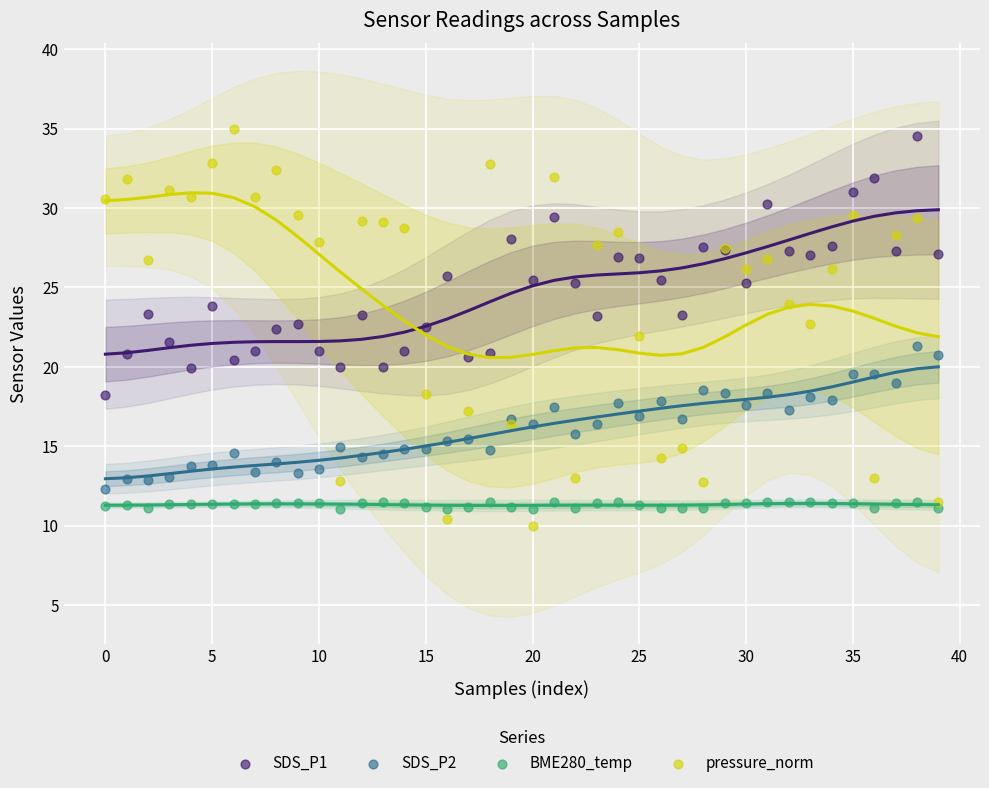

What are all the series names shown in the legend?

SDS_P1, SDS_P2, BME280_temp, pressure_norm